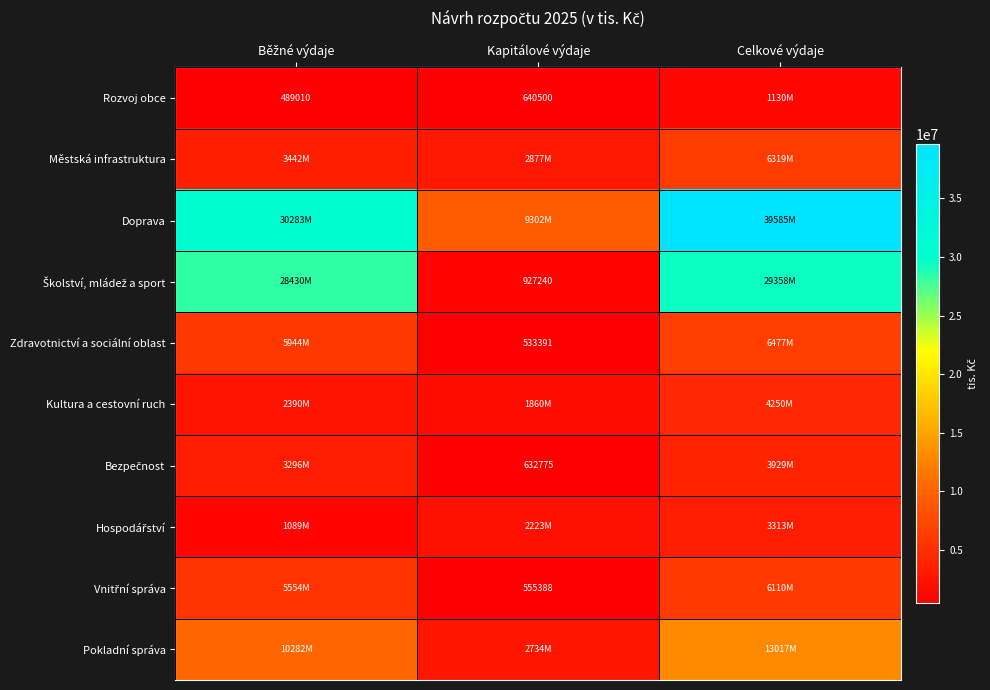

How many data points in Zdravotnictví a sociální oblast are less than 5944101?

1